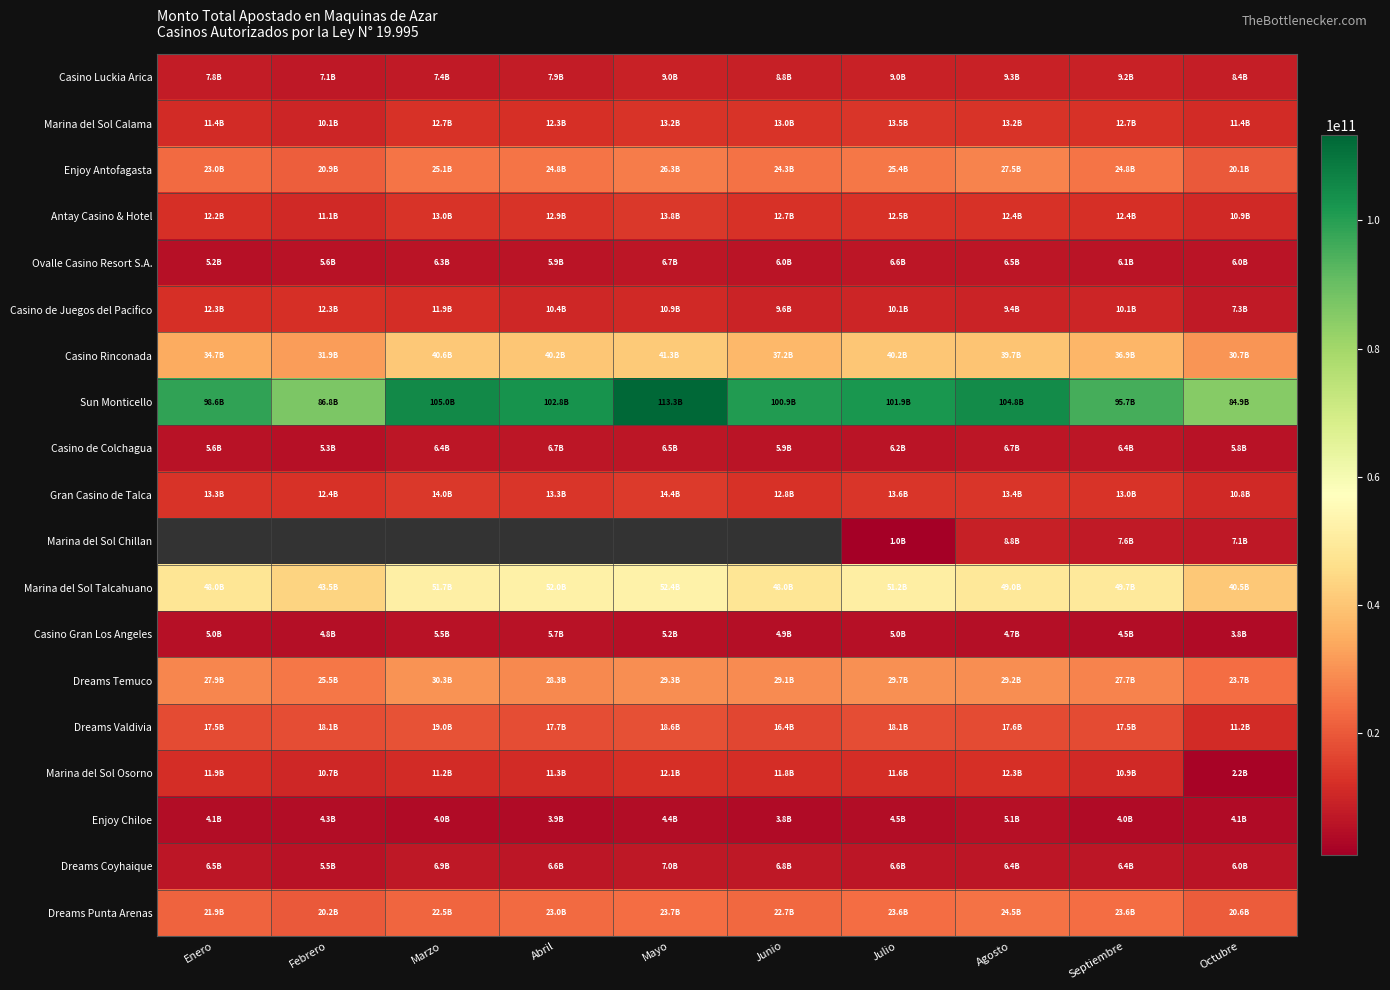

What is the difference between the highest and lowest values at Enero?

94485371087.0